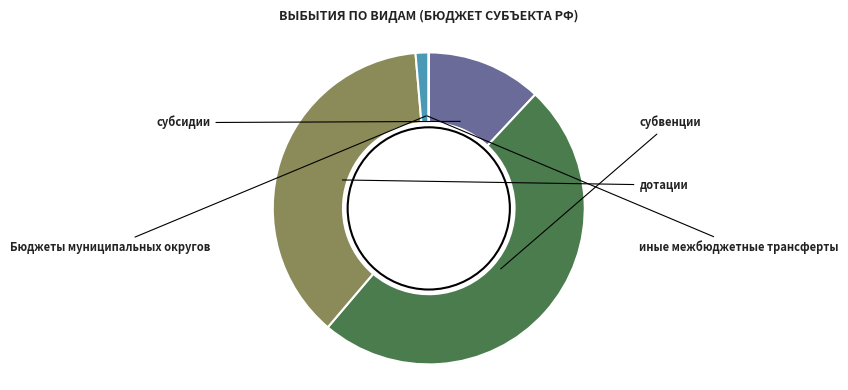

Does any single category account for the majority?

No